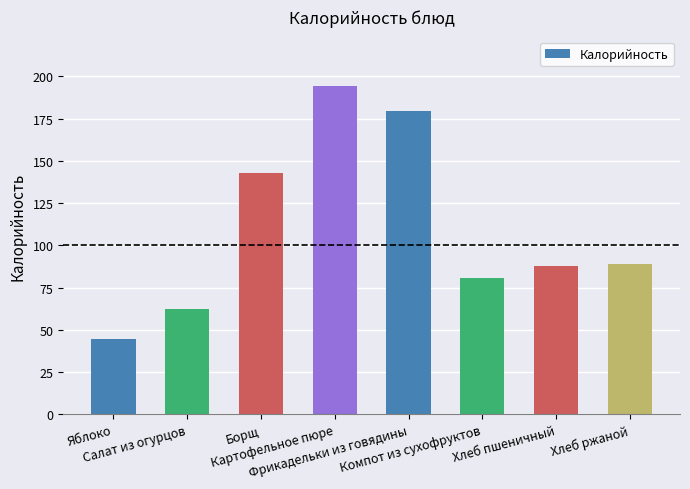

What is the label of the 7th bar from the left?

Хлеб пшеничный